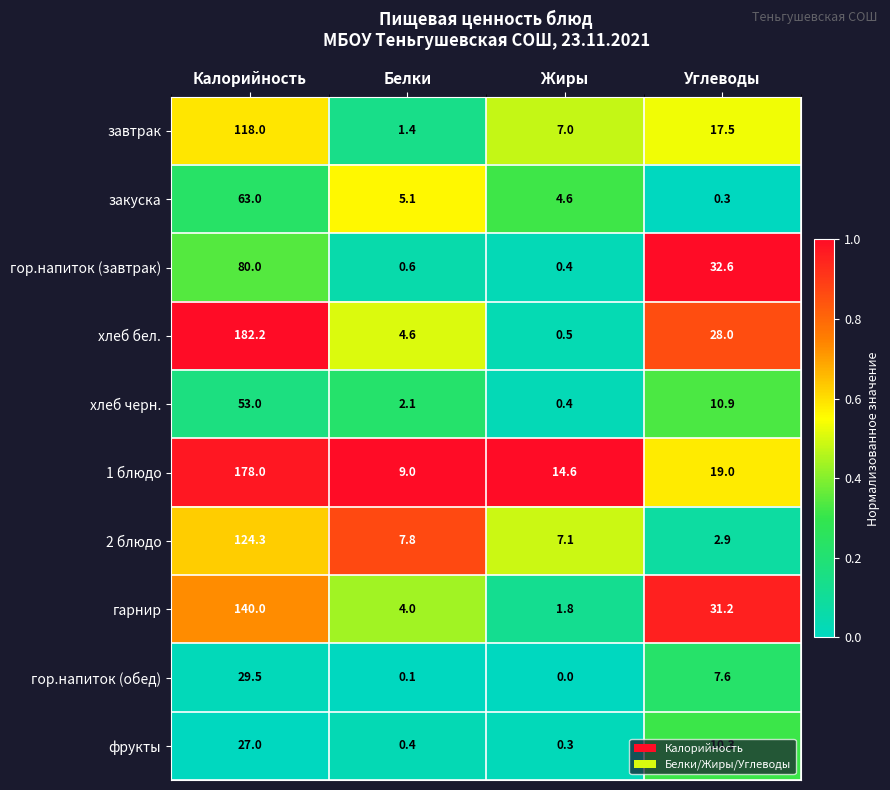

The гор.напиток (завтрак) series shows 0.6 at Белки. True or false?

True